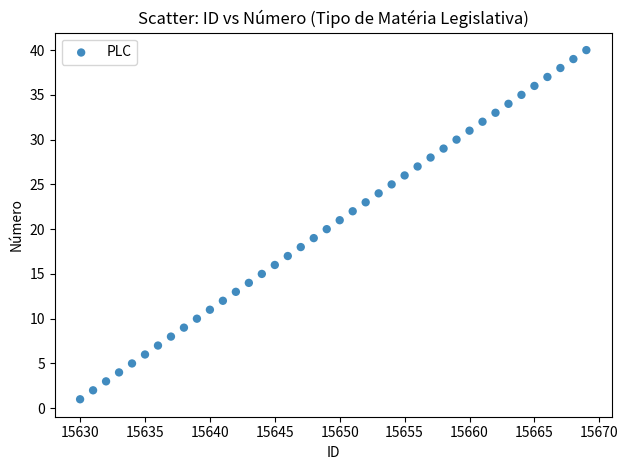

What is the range of X values (max minus min)?

39